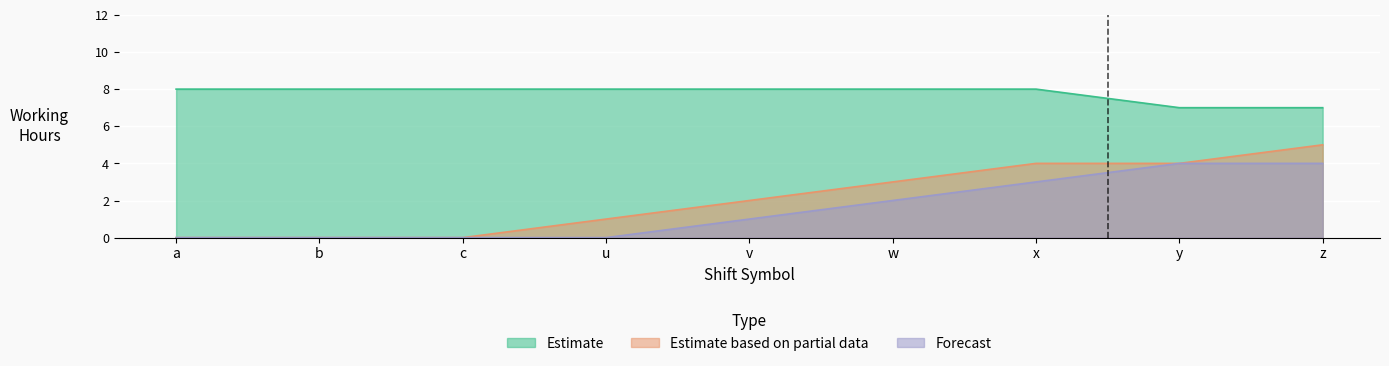

What is the label of the 4th point from the left?

u